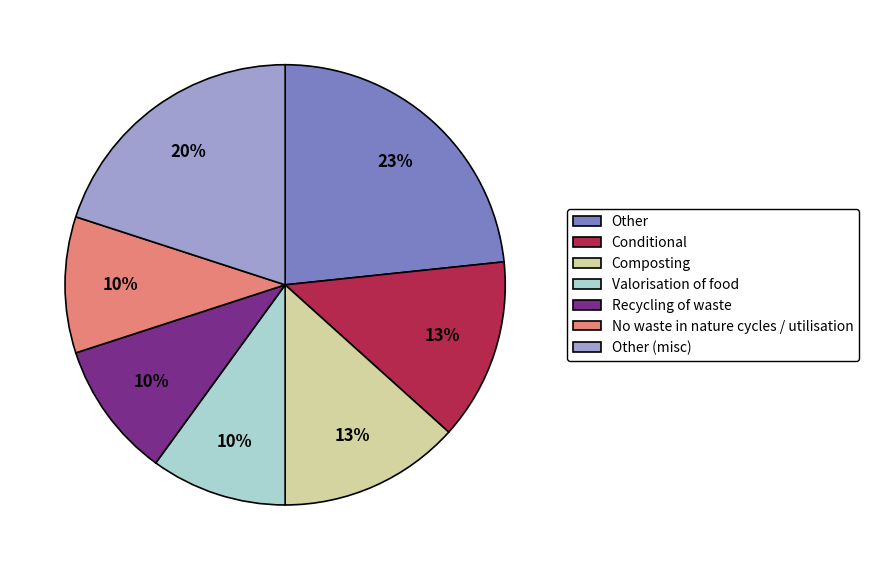

Which slice is the largest?

Other